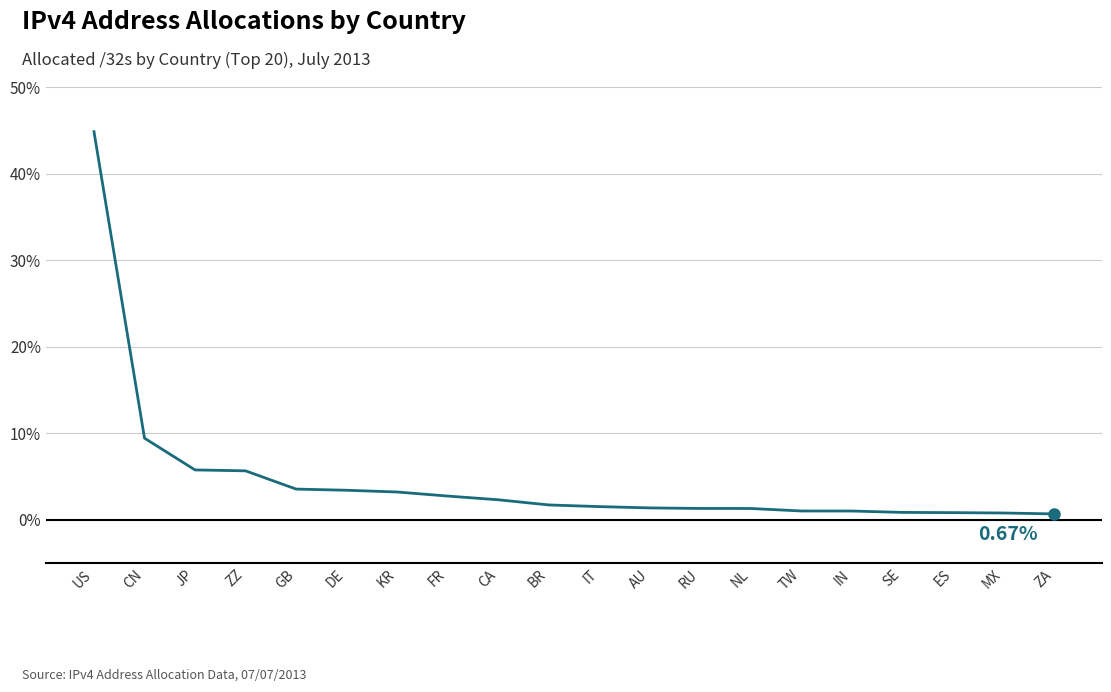

What is the change in value from IT to SE?

-0.7